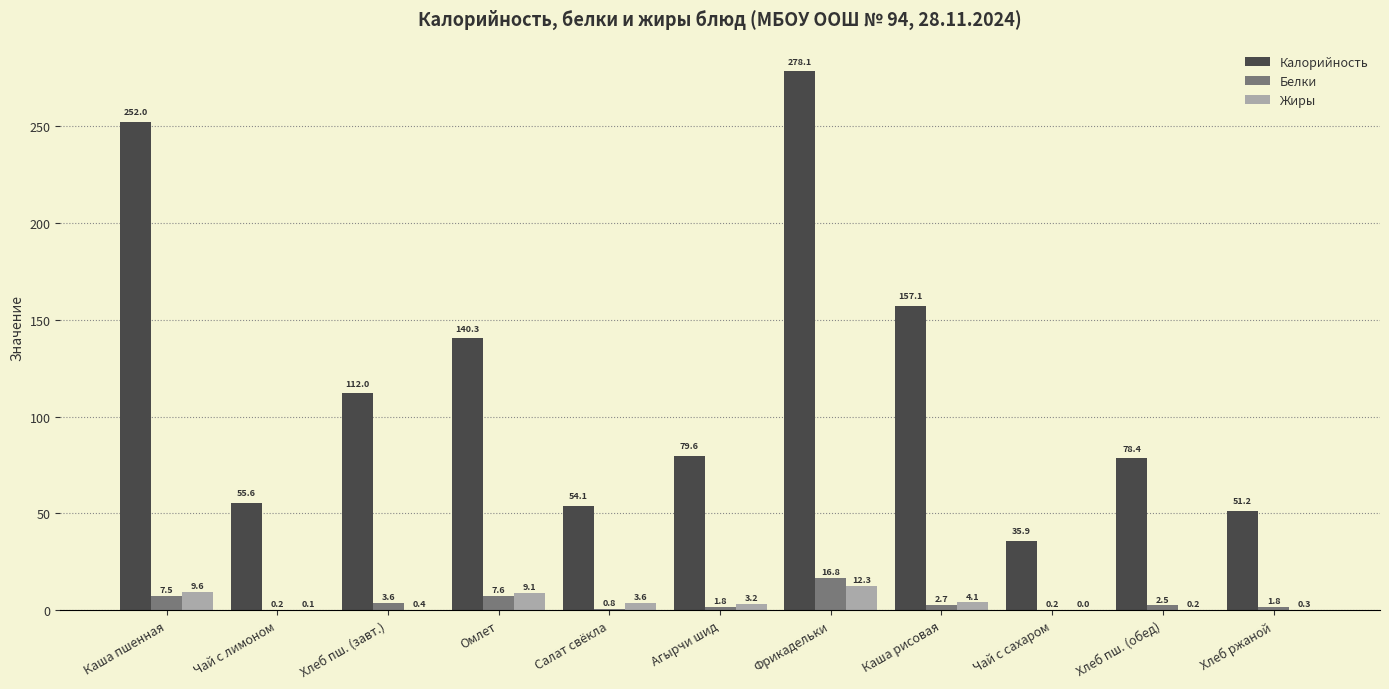

Which series has the largest range (max minus min)?

Калорийность